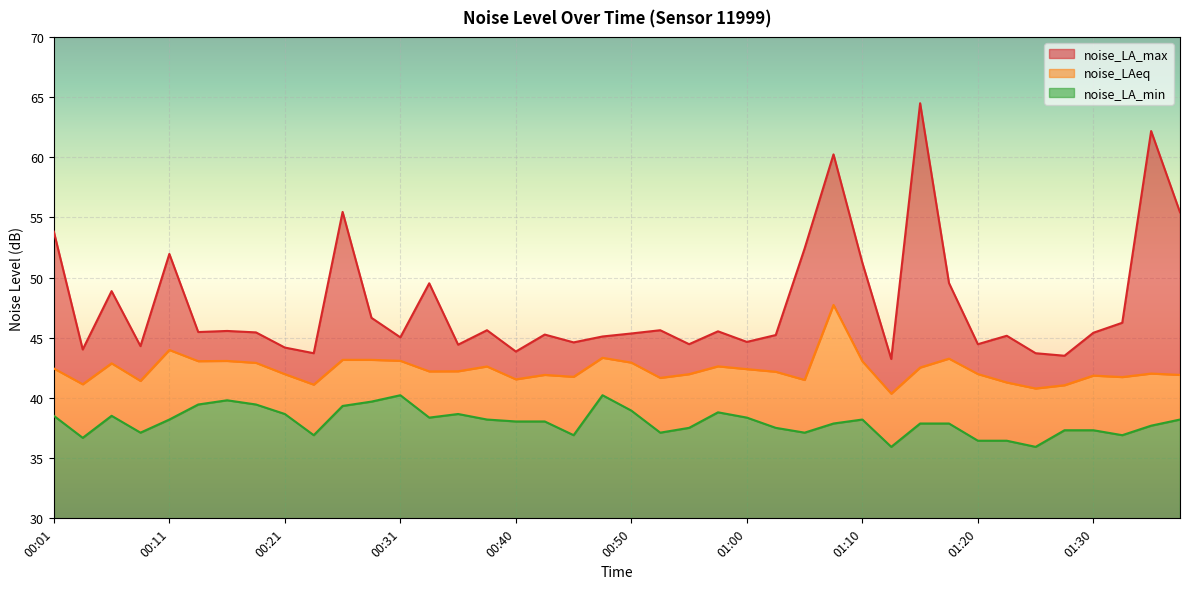

Reading left to right, what are all the values shown in this chart?

noise_LA_max: 00:01=53.8	00:03=44.0	00:06=48.9	00:08=44.3	00:11=52.0	00:13=45.5	00:16=45.6	00:18=45.5	00:21=44.2	00:23=43.7	00:26=55.5	00:28=46.7	00:31=45.0	00:33=49.5	00:36=44.4	00:38=45.6	00:40=43.9	00:43=45.3	00:45=44.6	00:48=45.1	00:50=45.4	00:53=45.6	00:55=44.5	00:58=45.5	01:00=44.7	01:03=45.2	01:05=52.4	01:08=60.2	01:10=51.2	01:13=43.2	01:15=64.5	01:18=49.5	01:20=44.5	01:23=45.2	01:25=43.7	01:28=43.5	01:30=45.4	01:33=46.2	01:35=62.2	01:38=55.4
noise_LAeq: 00:01=42.5	00:03=41.1	00:06=42.9	00:08=41.4	00:11=44.0	00:13=43.1	00:16=43.1	00:18=42.9	00:21=42.0	00:23=41.1	00:26=43.2	00:28=43.2	00:31=43.1	00:33=42.2	00:36=42.2	00:38=42.6	00:40=41.5	00:43=41.9	00:45=41.8	00:48=43.3	00:50=42.9	00:53=41.7	00:55=42.0	00:58=42.6	01:00=42.4	01:03=42.2	01:05=41.5	01:08=47.7	01:10=43.0	01:13=40.4	01:15=42.5	01:18=43.3	01:20=42.0	01:23=41.3	01:25=40.8	01:28=41.1	01:30=41.9	01:33=41.7	01:35=42.0	01:38=41.9
noise_LA_min: 00:01=38.5	00:03=36.7	00:06=38.5	00:08=37.1	00:11=38.2	00:13=39.5	00:16=39.8	00:18=39.5	00:21=38.7	00:23=36.9	00:26=39.3	00:28=39.7	00:31=40.2	00:33=38.4	00:36=38.7	00:38=38.2	00:40=38.0	00:43=38.0	00:45=36.9	00:48=40.2	00:50=39.0	00:53=37.1	00:55=37.5	00:58=38.8	01:00=38.4	01:03=37.5	01:05=37.1	01:08=37.9	01:10=38.2	01:13=35.9	01:15=37.9	01:18=37.9	01:20=36.5	01:23=36.5	01:25=35.9	01:28=37.3	01:30=37.3	01:33=36.9	01:35=37.7	01:38=38.2